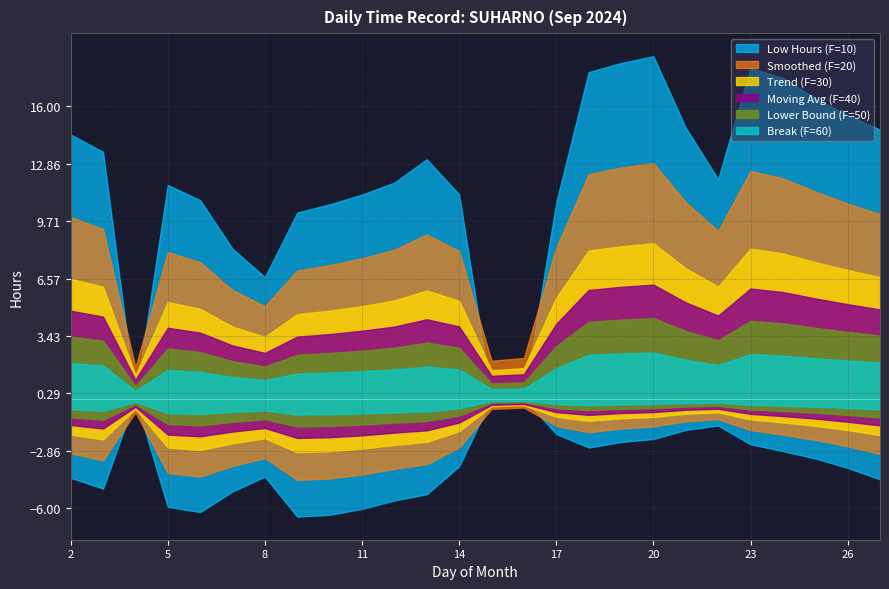

True or false: Break Total has more than 2 points higher than both neighbors.

False